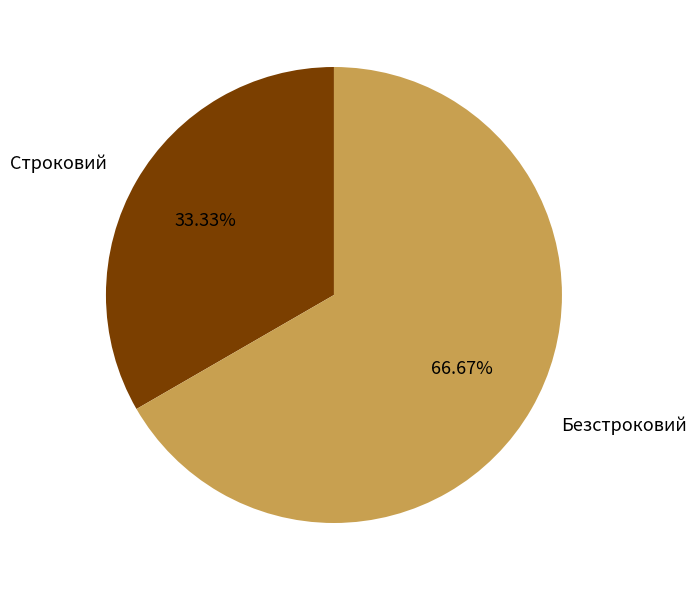

Does Строковий represent more than half of the total?

No